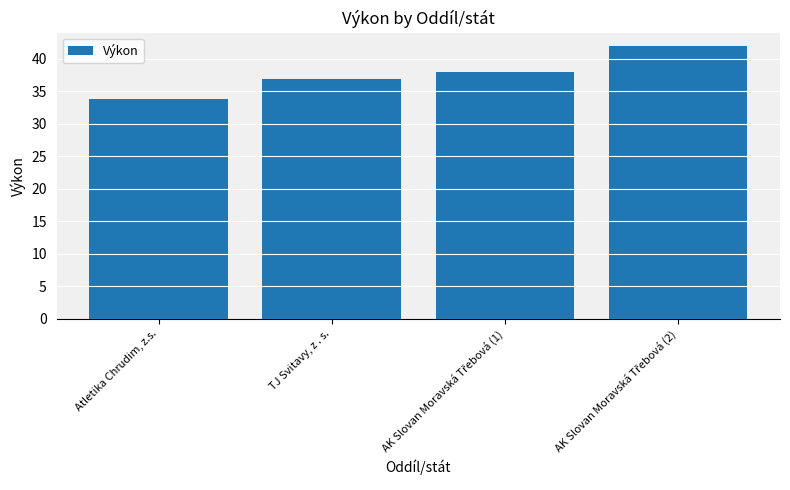

True or false: the data shows 37.0 at TJ Svitavy, z . s..

True